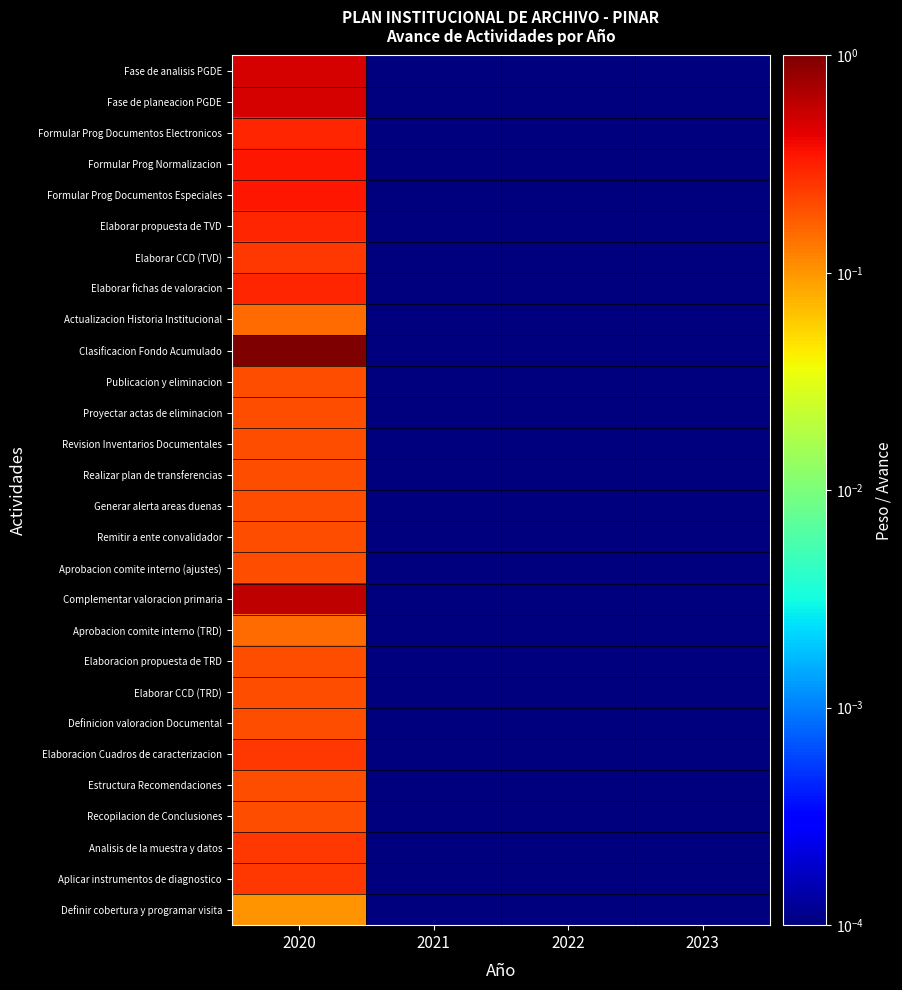

At which category is the sum across all series the highest?

2020